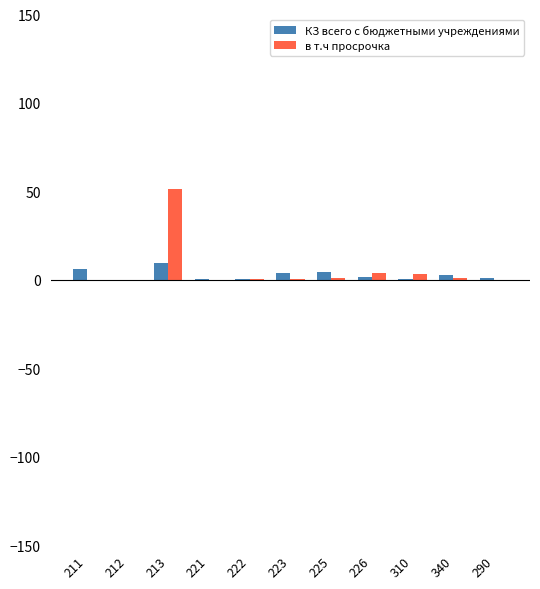

Are the bars horizontal?

No